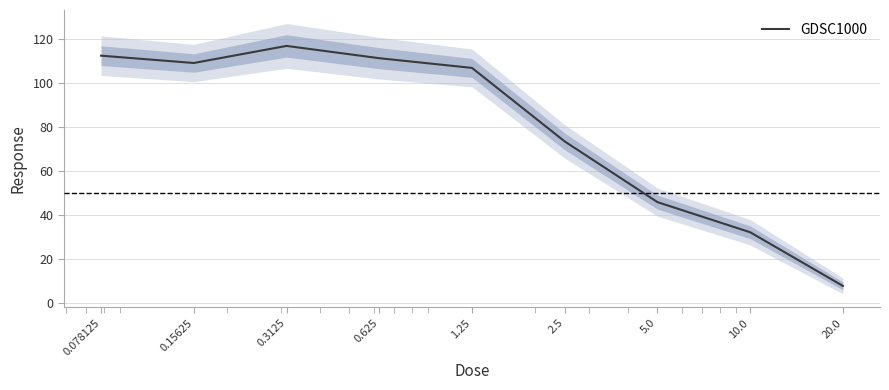

Rank the categories by value from lowest to highest.

20.0, 10.0, 5.0, 2.5, 1.25, 0.15625, 0.625, 0.078125, 0.3125